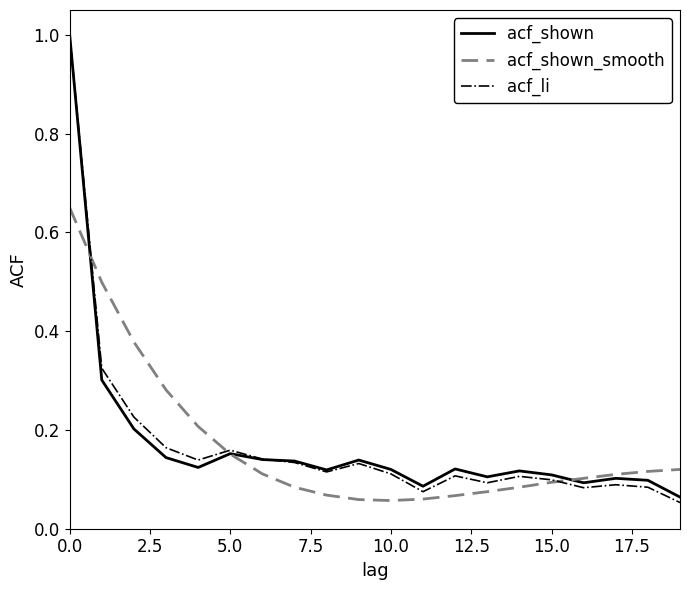

Which series has the widest spread of values?

acf_li